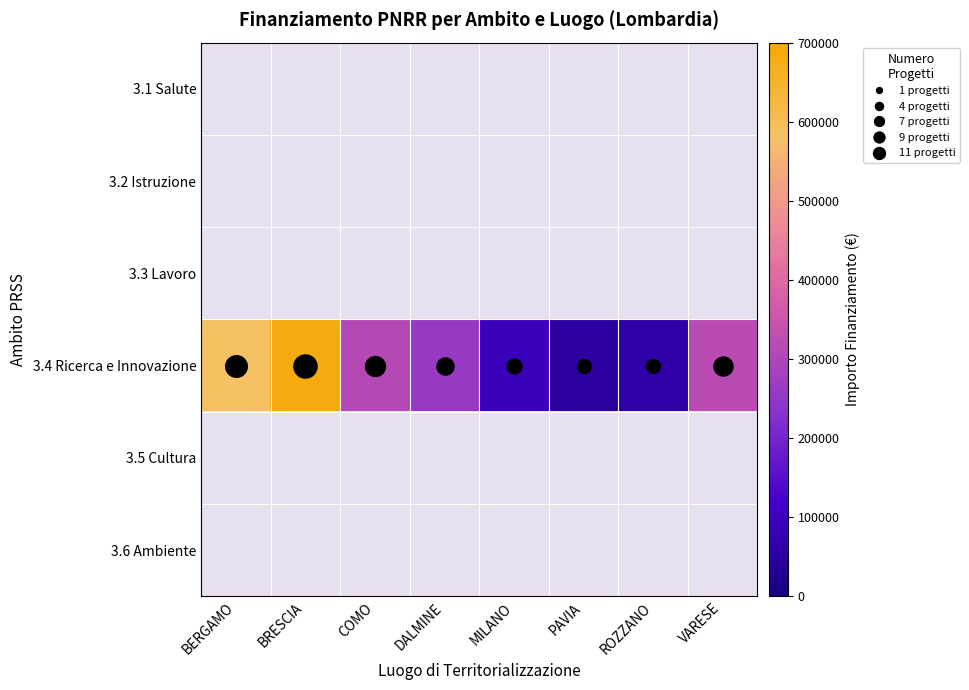

How many categories are shown in the chart?

8